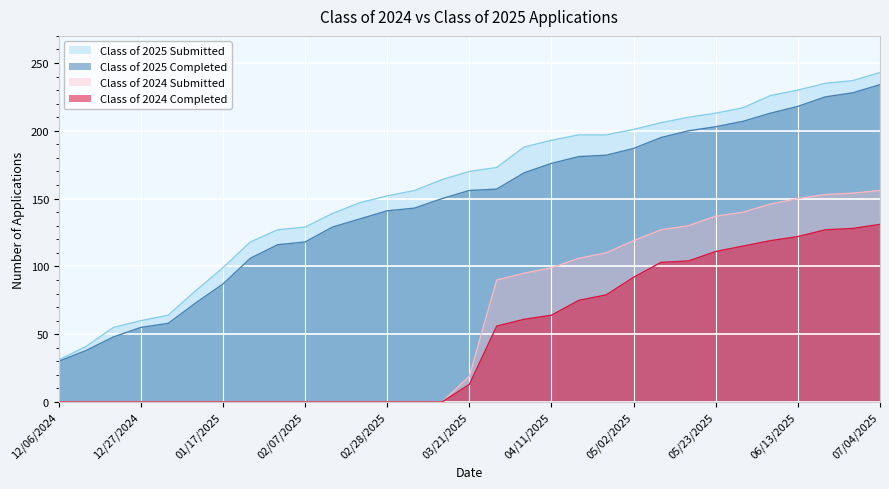

Which has a higher value, 03/14/2025 or 12/06/2024?

03/14/2025